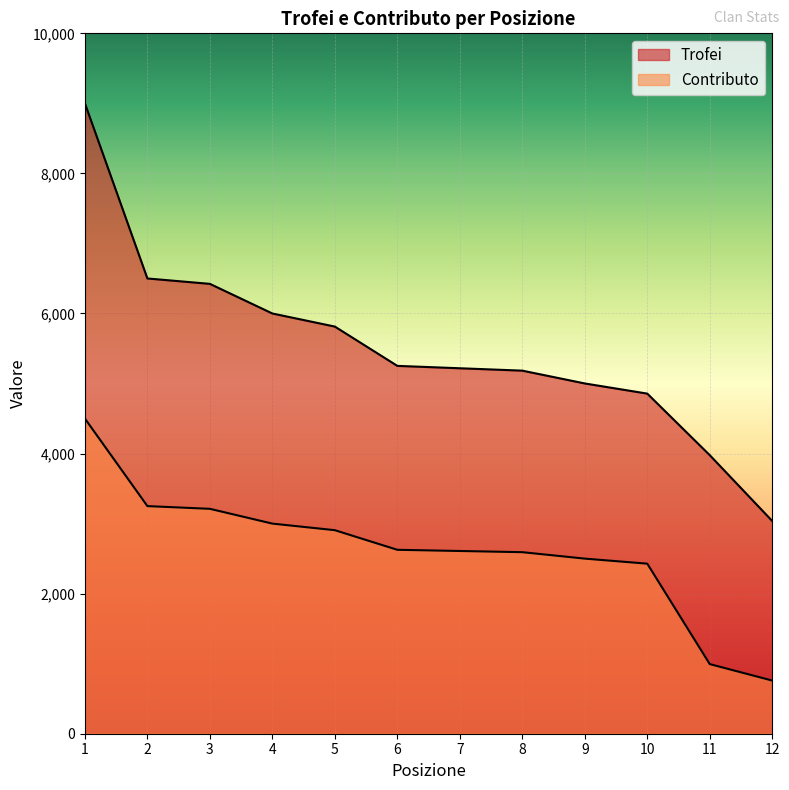

How many lines are shown in the chart?

2